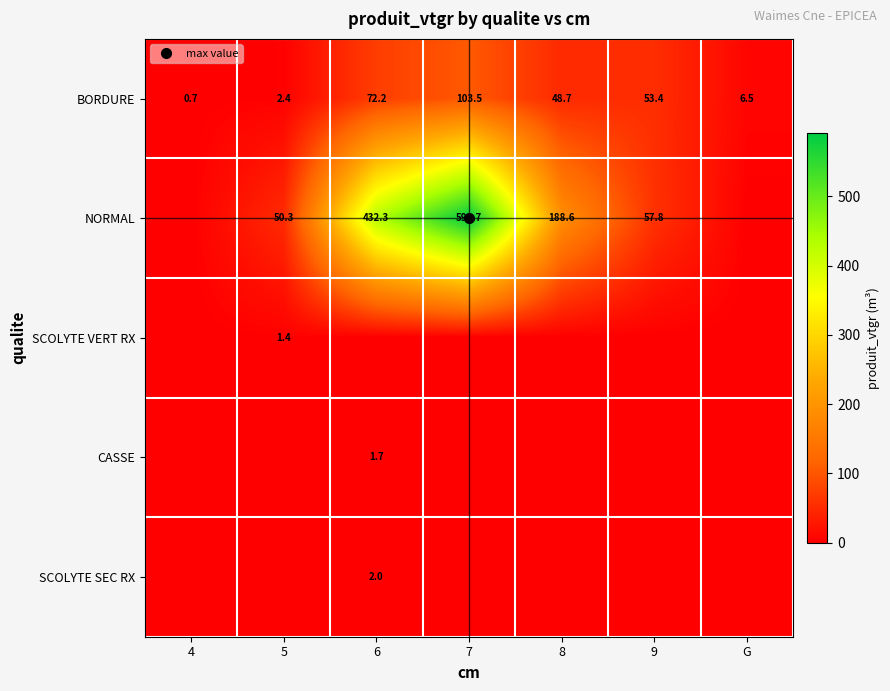

Where is NORMAL nearest to the value 295?

8